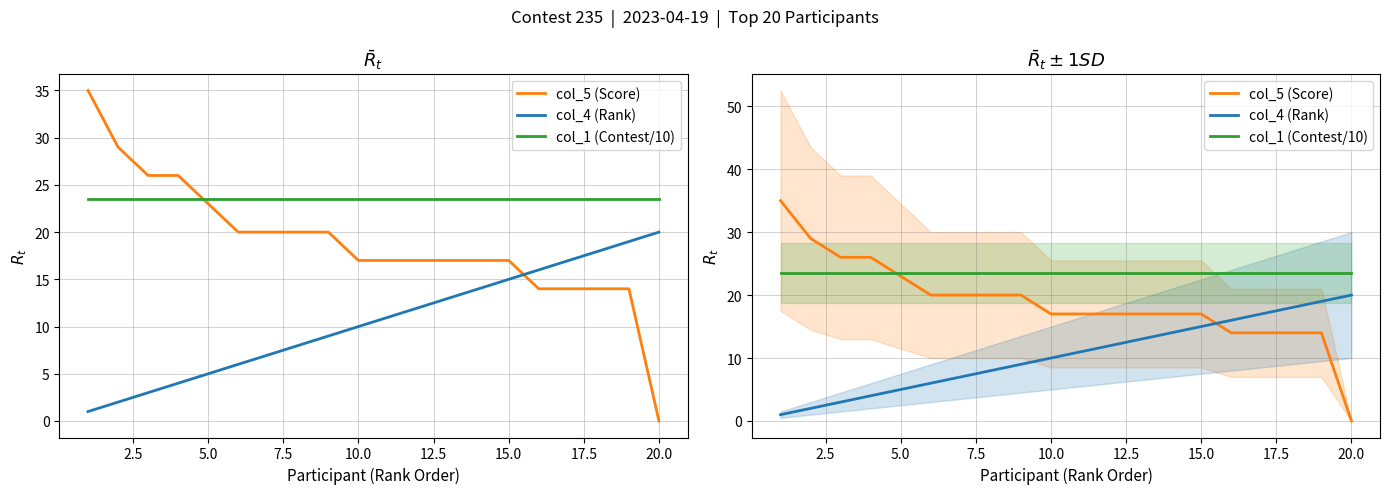

What position from the left is 20.0?

9